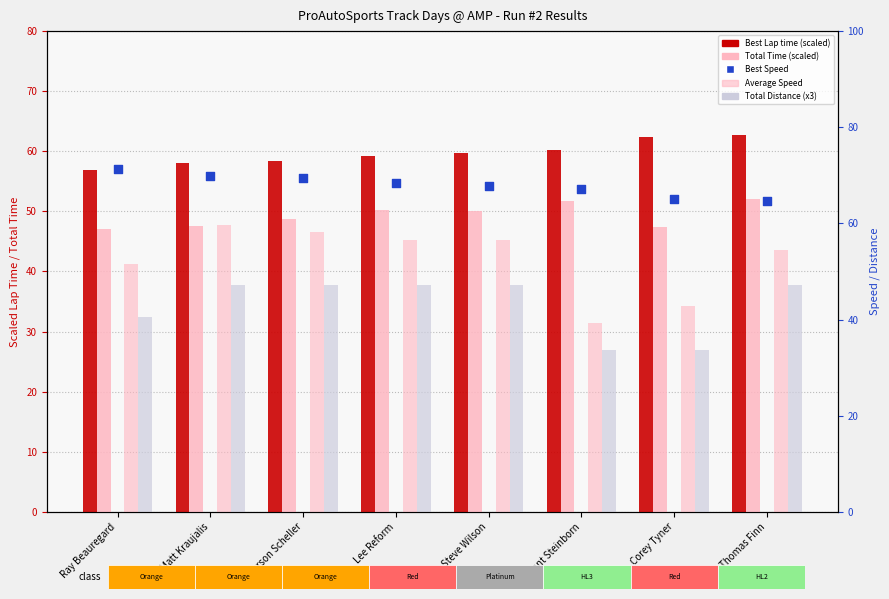

Which series contains the highest Y value?

Best Speed